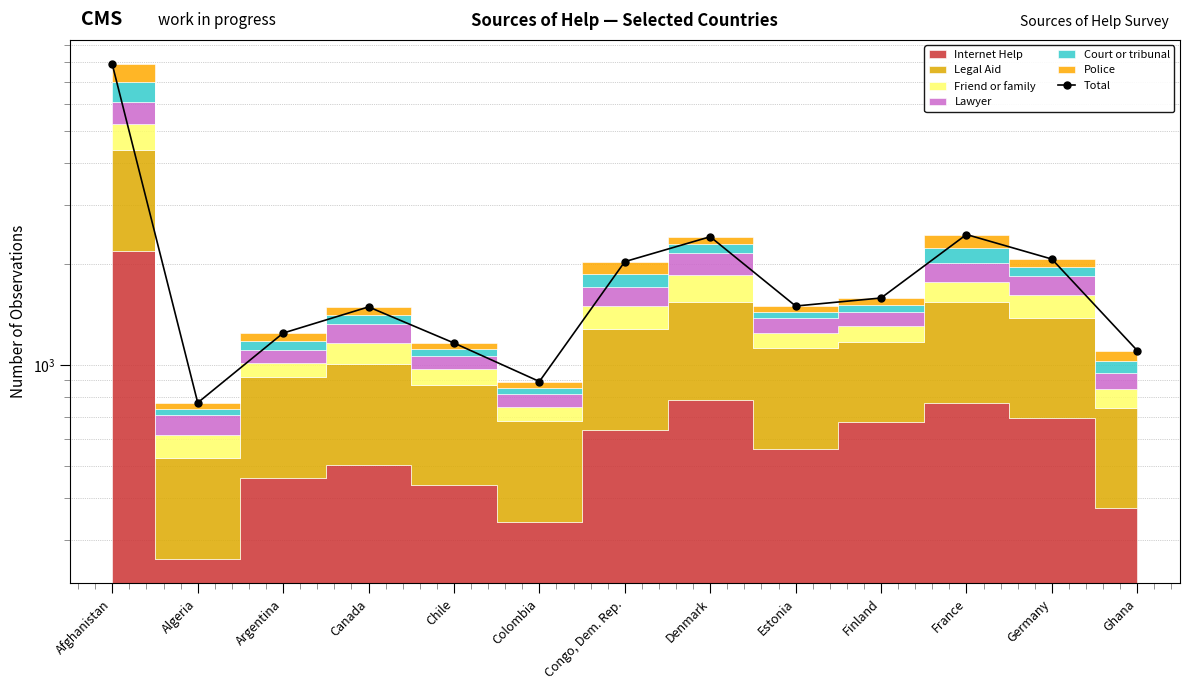

Does the chart display data point markers on the line(s)?

Yes